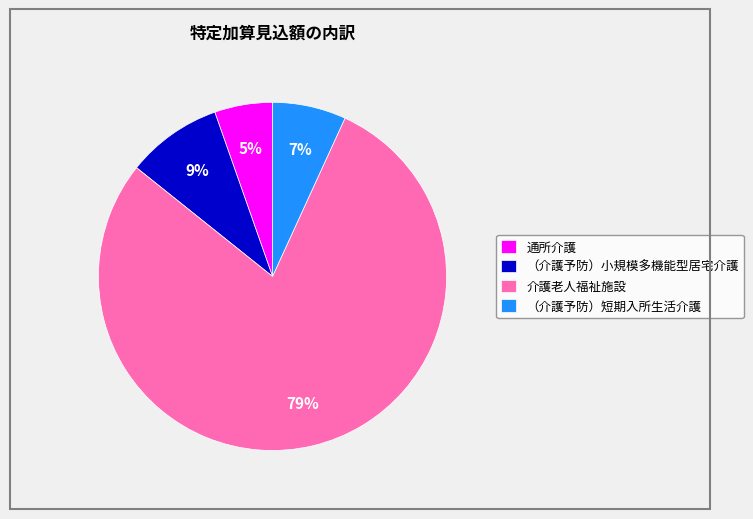

What is the largest slice in the pie chart?

介護老人福祉施設